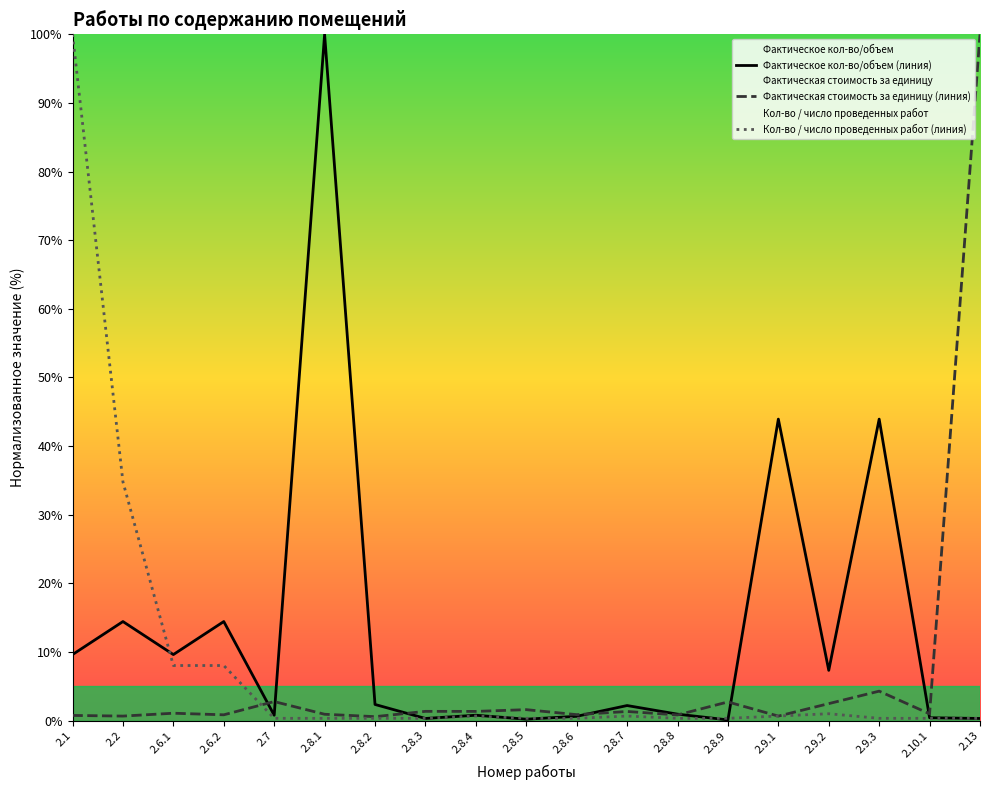

What is the total value across all series at 2.2?

49.9